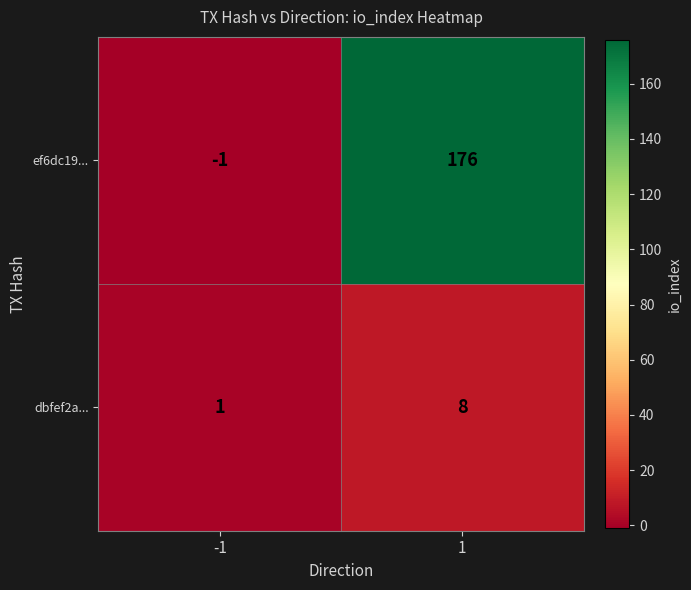

What is the difference between the ef6dc19... values at 1 and -1?

177